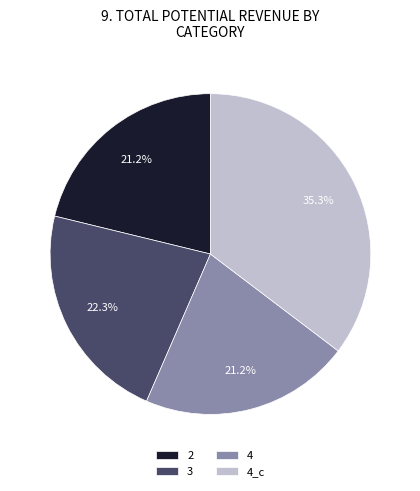

What percentage do 3 and 4 together represent?

43.5%